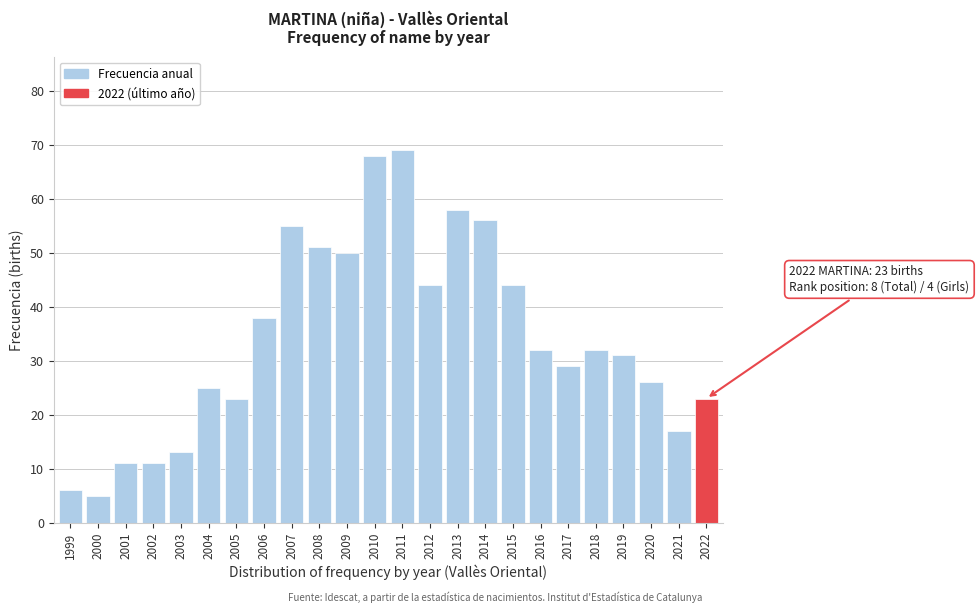

Reading right to left, list all the values displayed in this chart.

2022=23	2021=17	2020=26	2019=31	2018=32	2017=29	2016=32	2015=44	2014=56	2013=58	2012=44	2011=69	2010=68	2009=50	2008=51	2007=55	2006=38	2005=23	2004=25	2003=13	2002=11	2001=11	2000=5	1999=6